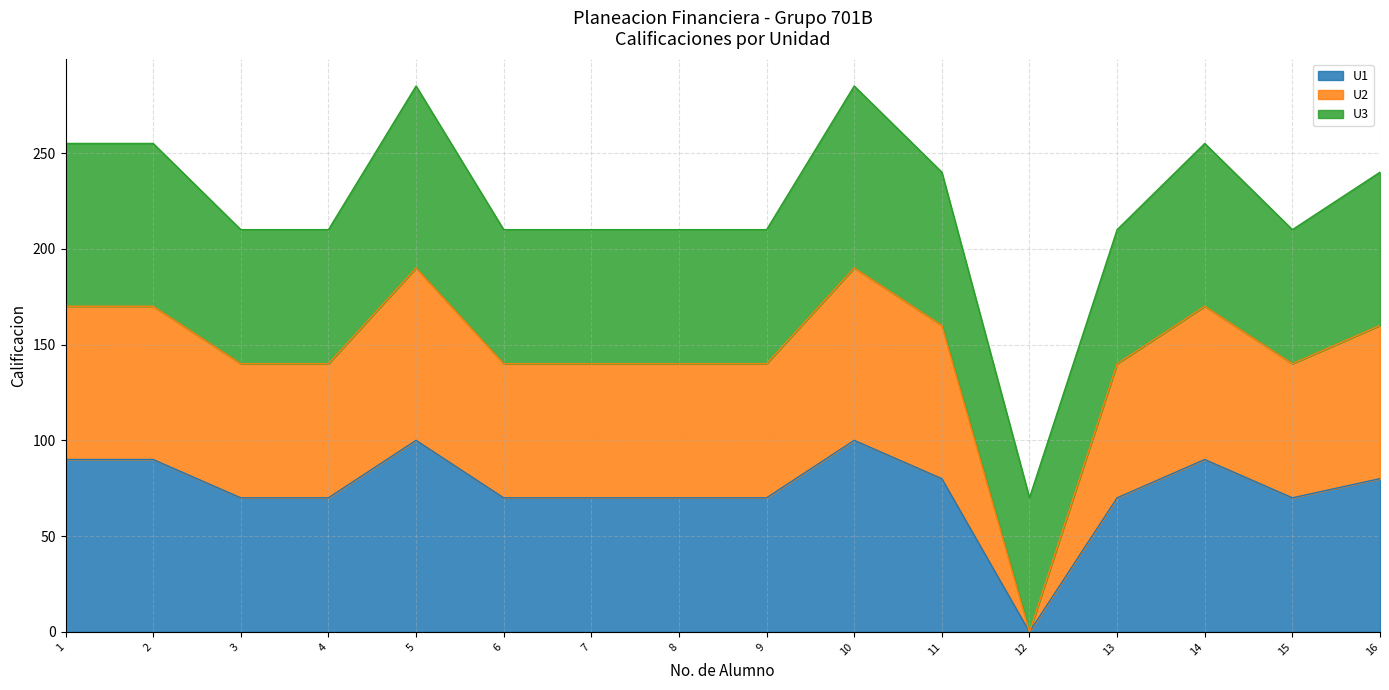

The U1 series shows 105 at 9. True or false?

False